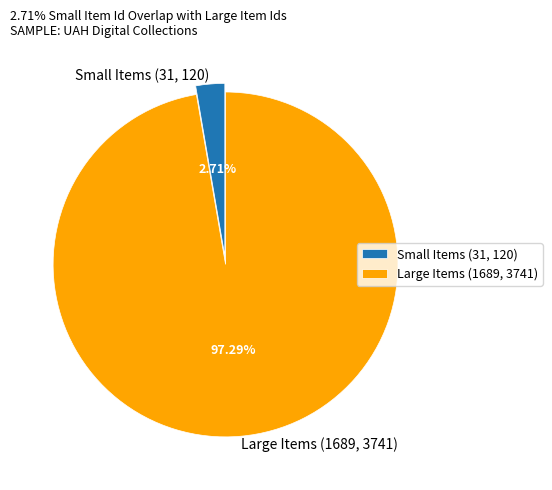

Rank the categories by value from highest to lowest.

Large Items (1689, 3741), Small Items (31, 120)